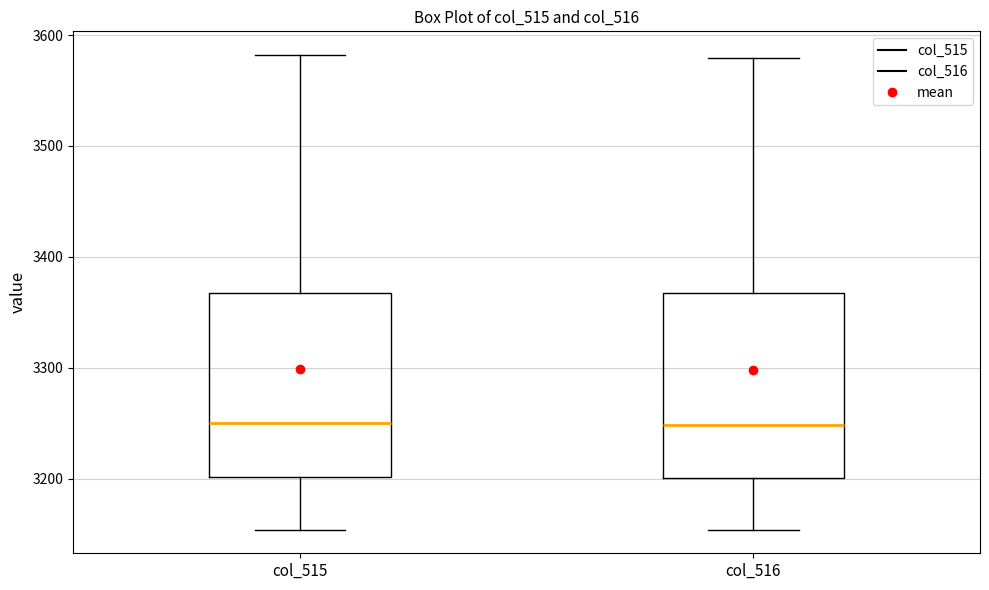

Reading left to right, transcribe this box plot: for each box, give where its median line is, the range the box spans, and where its two whiskers end, as read against the y-axis. The values are not printed on the chart, so give them approximately, as read against the axis.

col_515: median 3250, box 3200 to 3370, whiskers 3150 to 3580
col_516: median 3250, box 3200 to 3370, whiskers 3150 to 3580